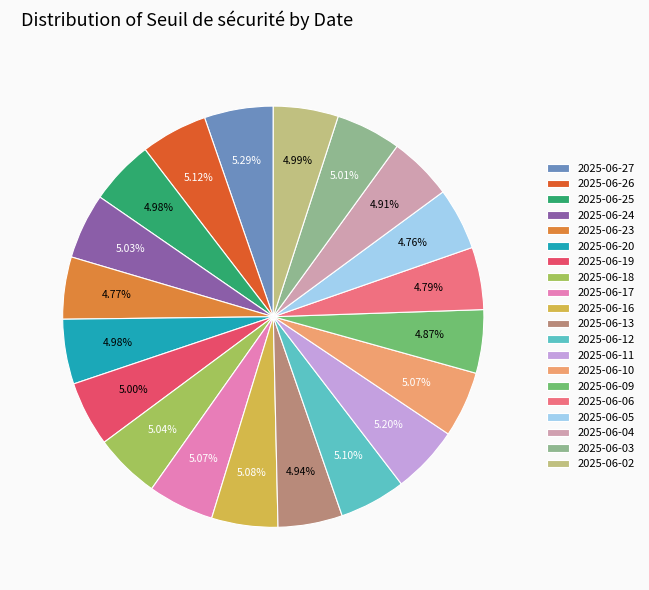

What is the ratio of the value at 2025-06-09 to the value at 2025-06-19?

1.0